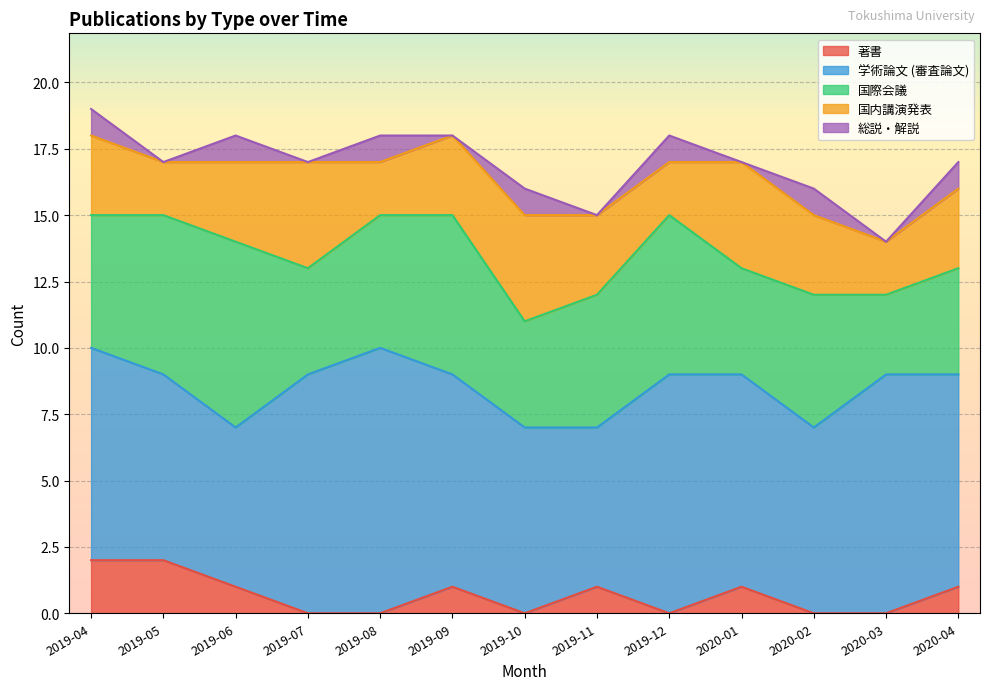

What is the difference between the 学術論文 (審査論文) values at 2020-02 and 2019-11?

1